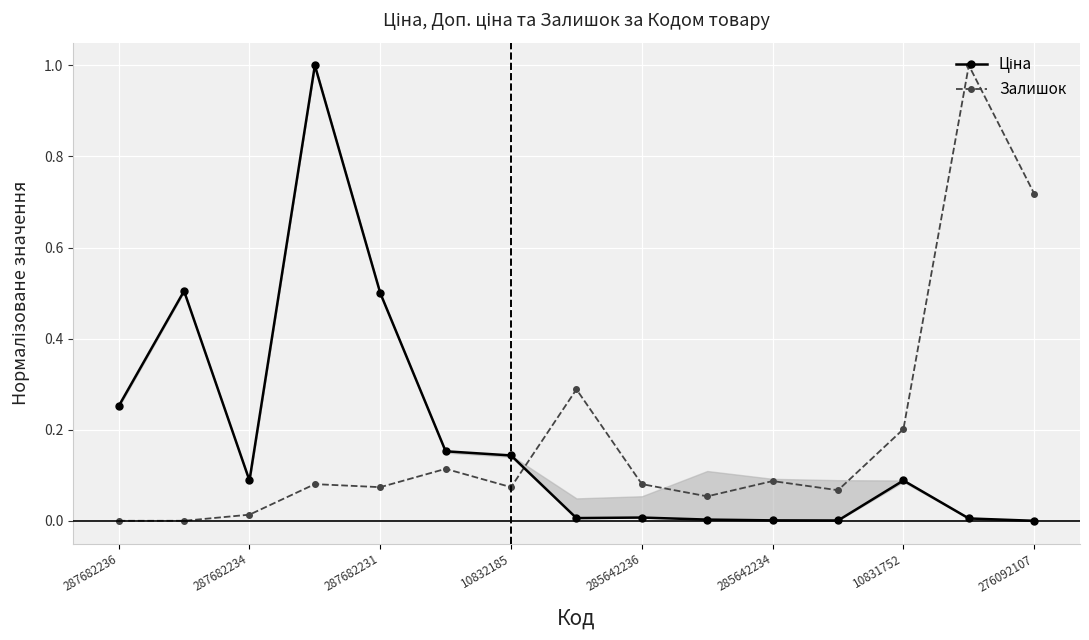

True or false: Залишок has a value of 0.3 at 10831752.

False